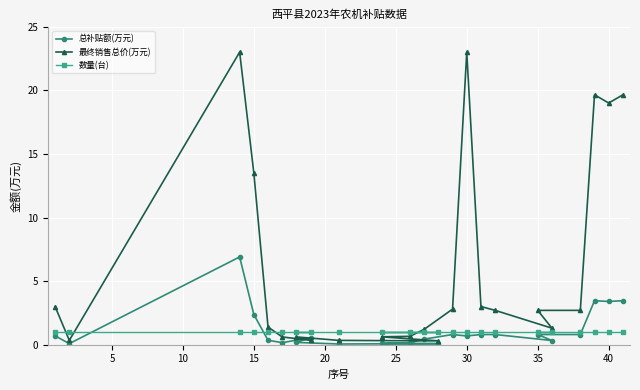

What is the maximum value for 总补贴额(万元)?

6.9